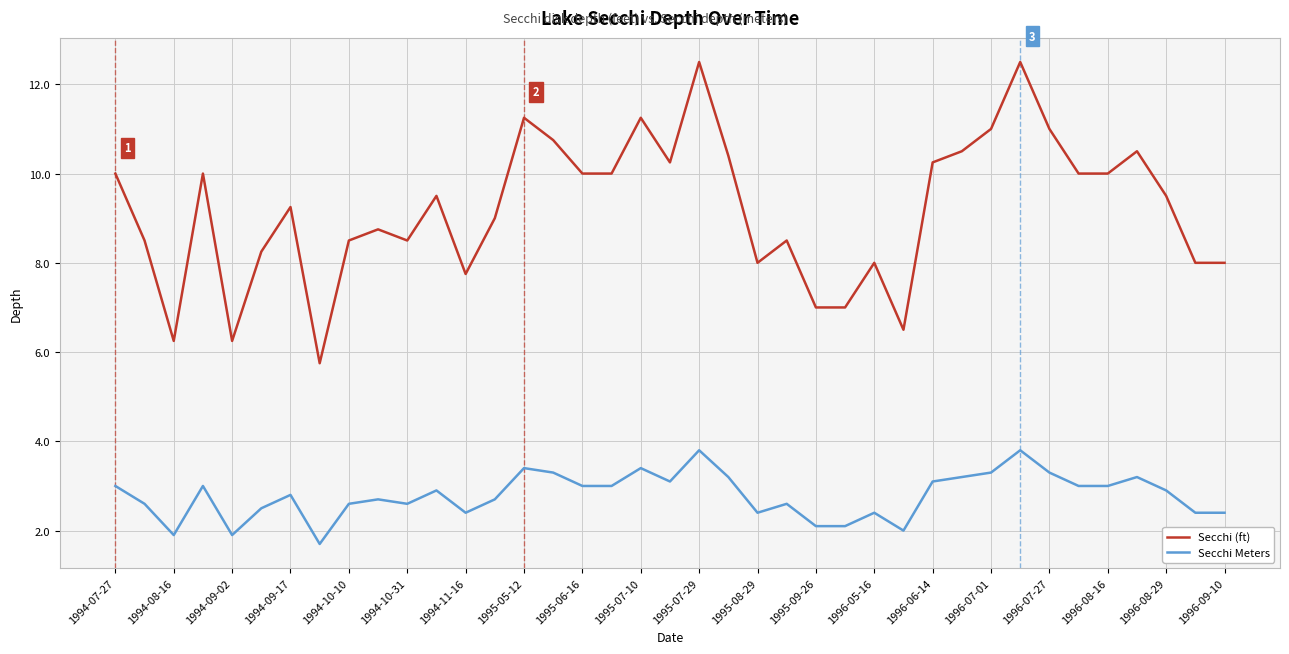

What is the highest value of the Secchi (ft) series?

12.5